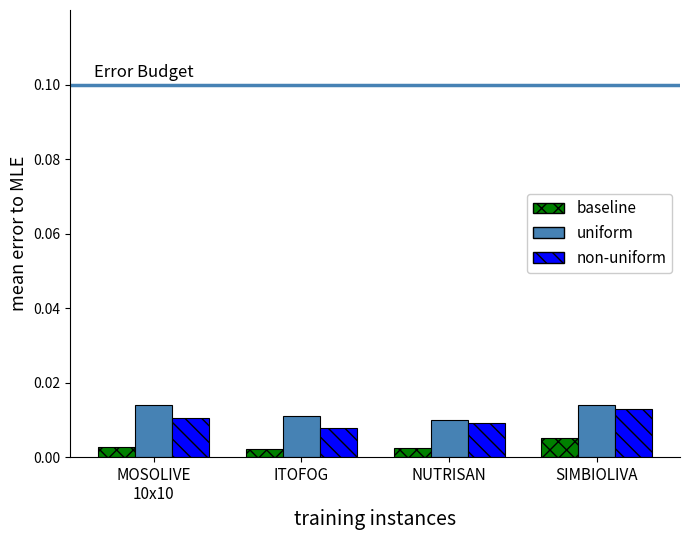

Is the value of non-uniform at SIMBIOLIVA greater than the value of baseline at ITOFOG?

Yes